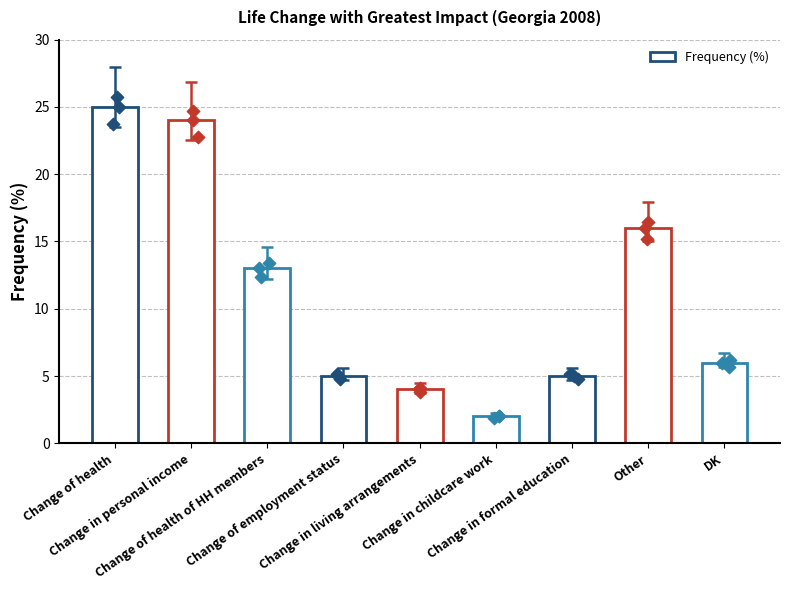

What is the change in value from Change of health to Change of employment status?

-20